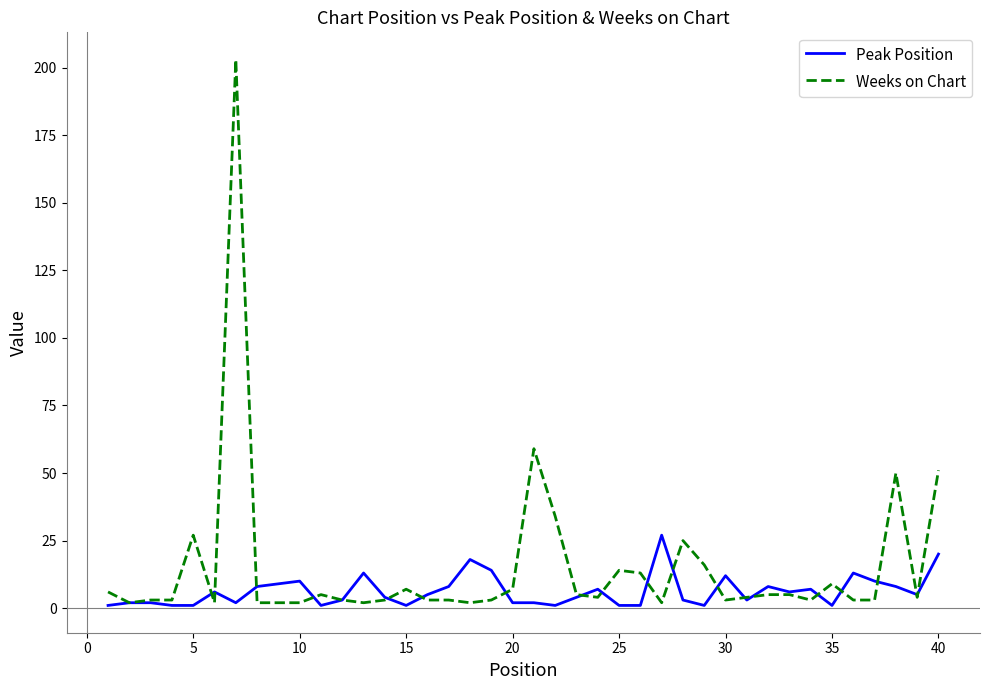

Which series has the largest range (max minus min)?

Weeks on Chart